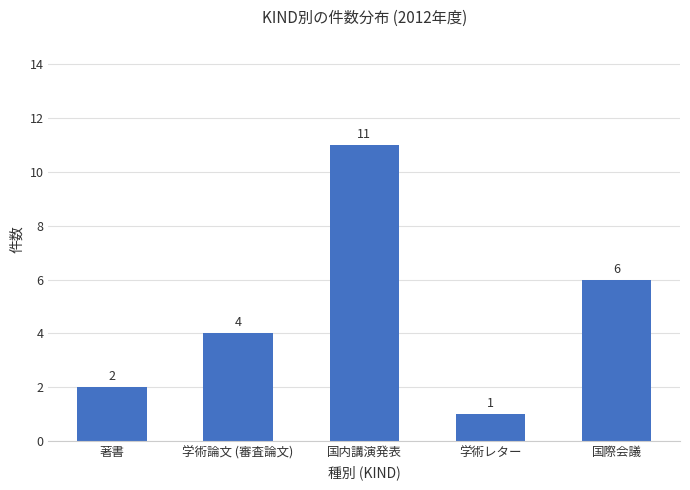

List the labels in order of value, smallest first.

学術レター, 著書, 学術論文 (審査論文), 国際会議, 国内講演発表